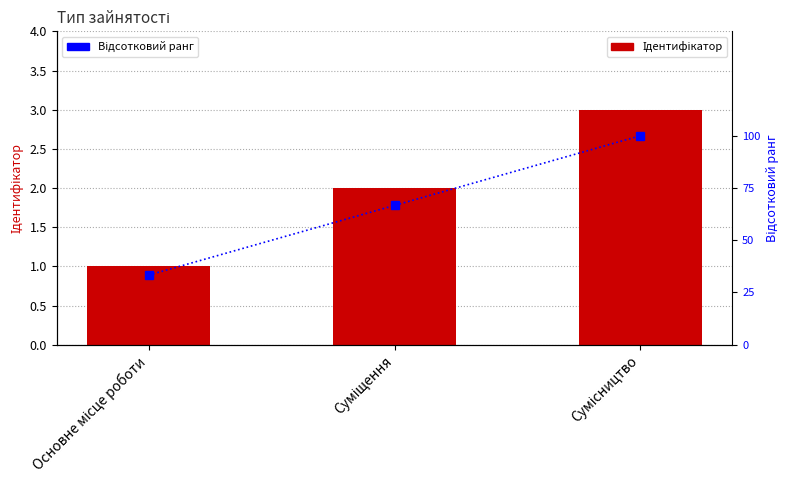

List the labels in order of Ідентифікатор value, largest first.

Сумісництво, Суміщення, Основне місце роботи